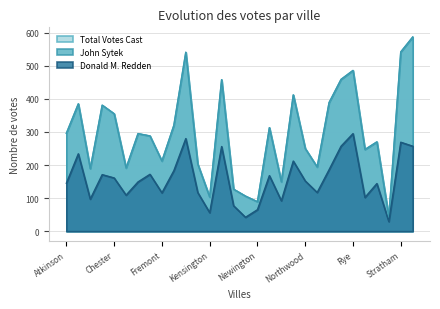

The value of Donald M. Redden at Kensington is 76. True or false?

False